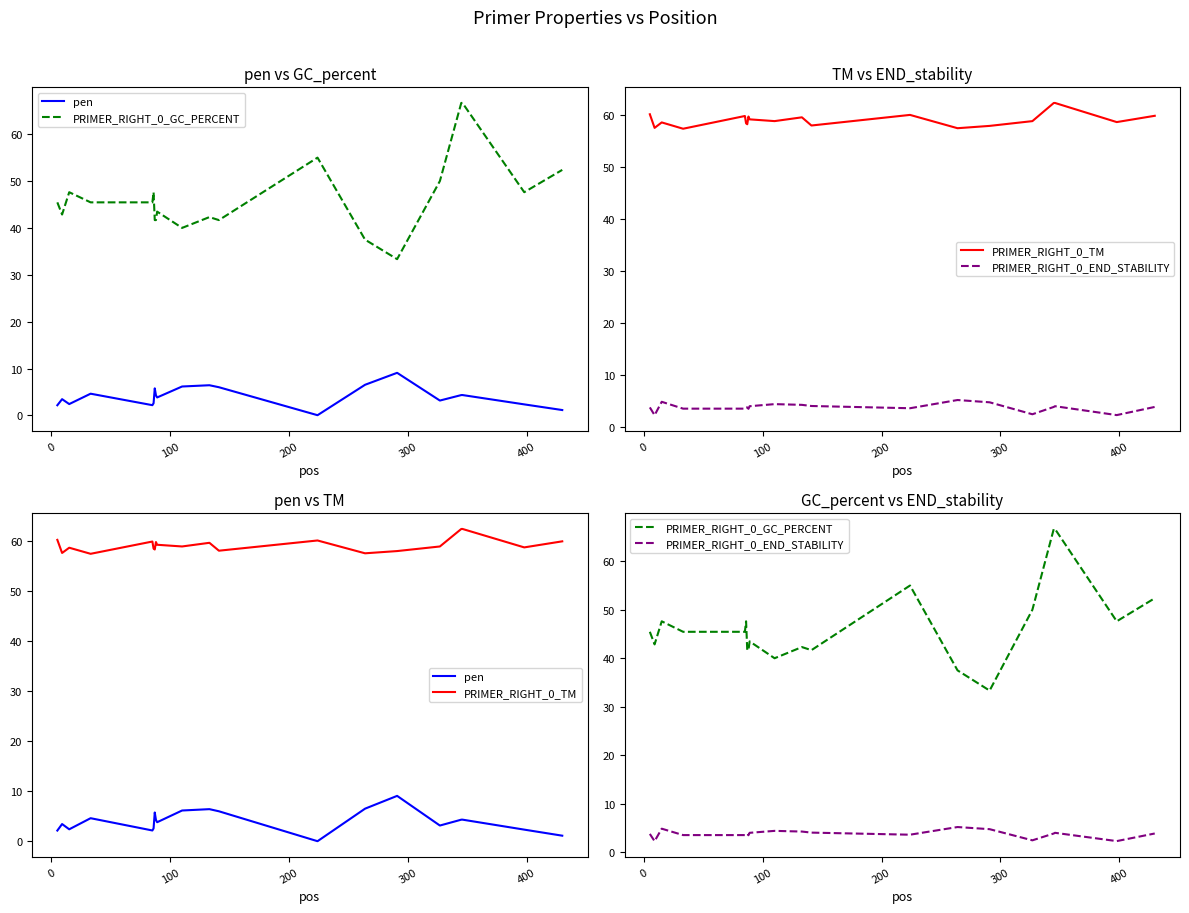

How many interior local valleys does the pen series have?

5